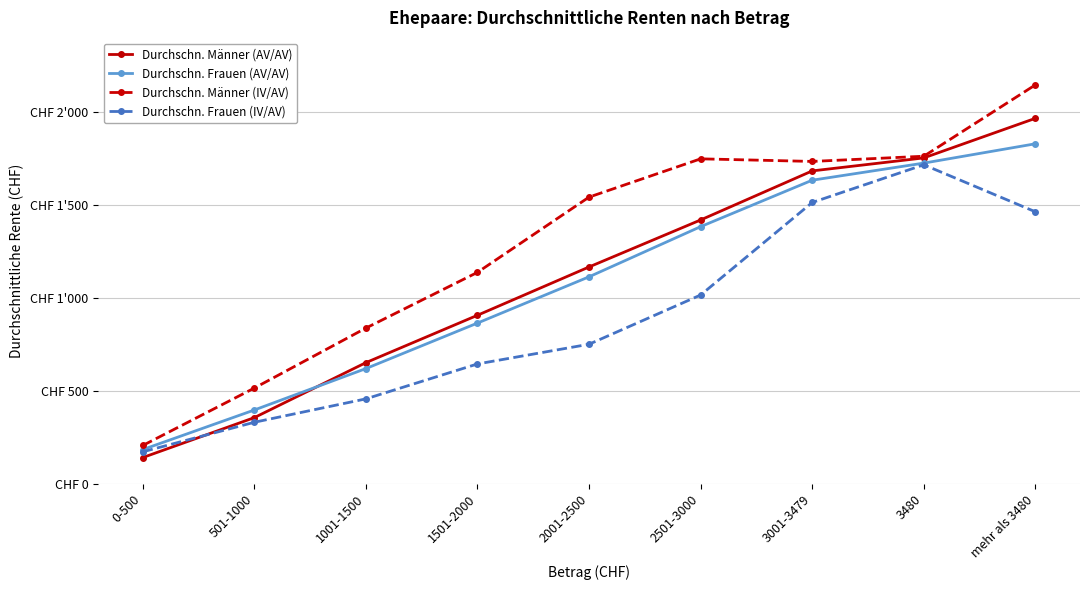

What position from the left is mehr als 3480?

9